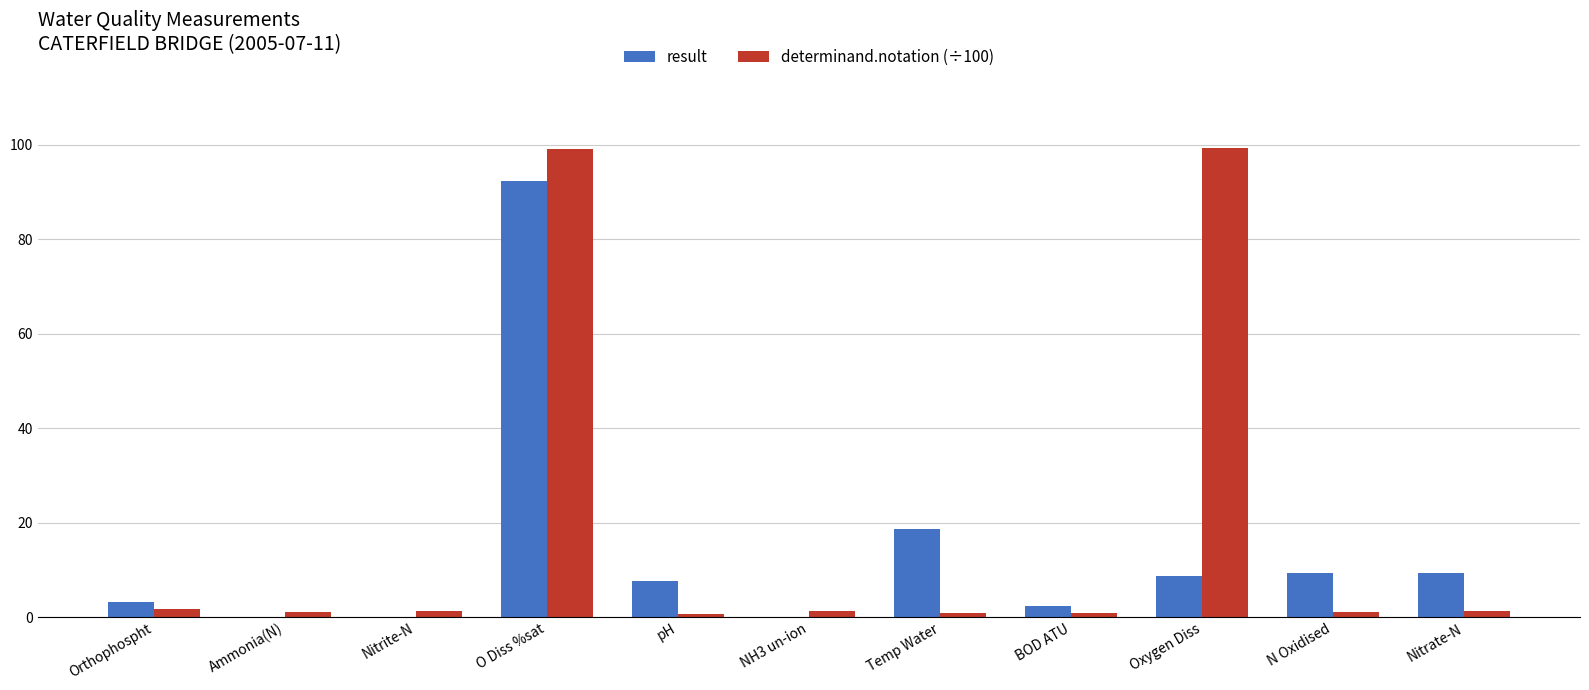

How many series are shown in this chart?

2